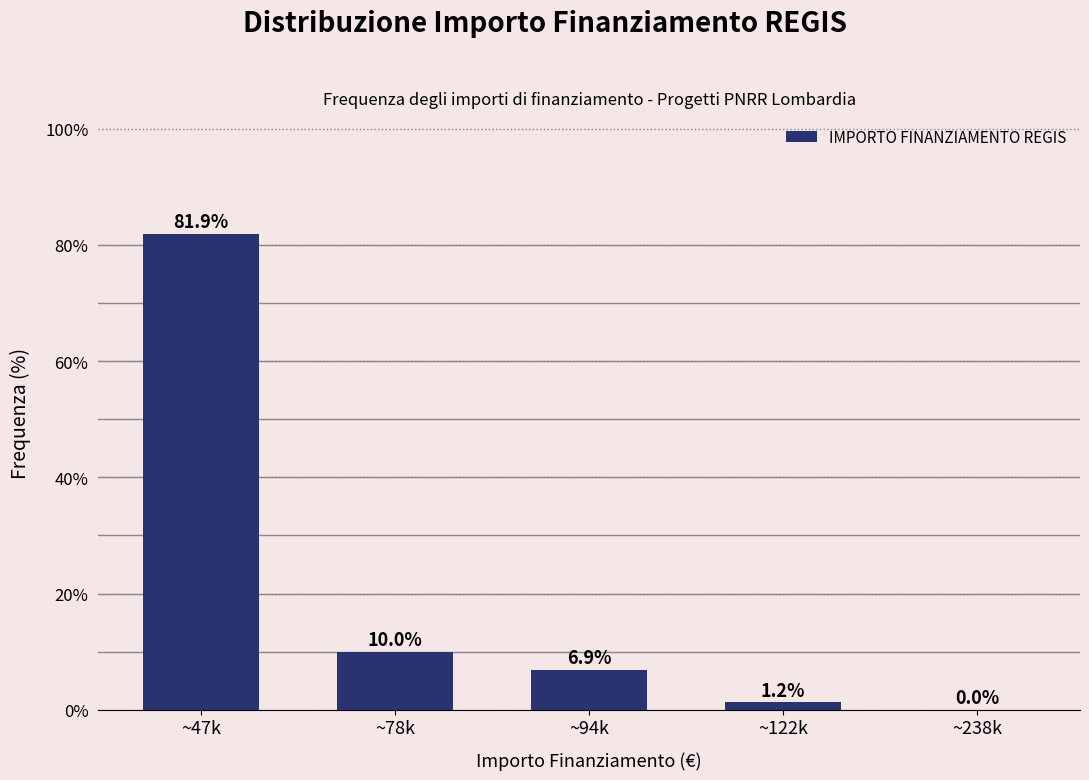

What is the sum of all values?

100.0